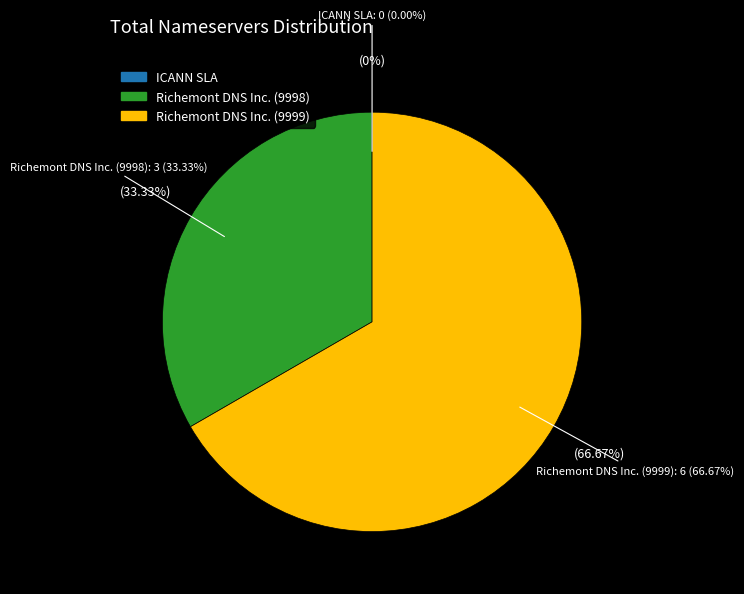

Does ICANN SLA represent more than half of the total?

No